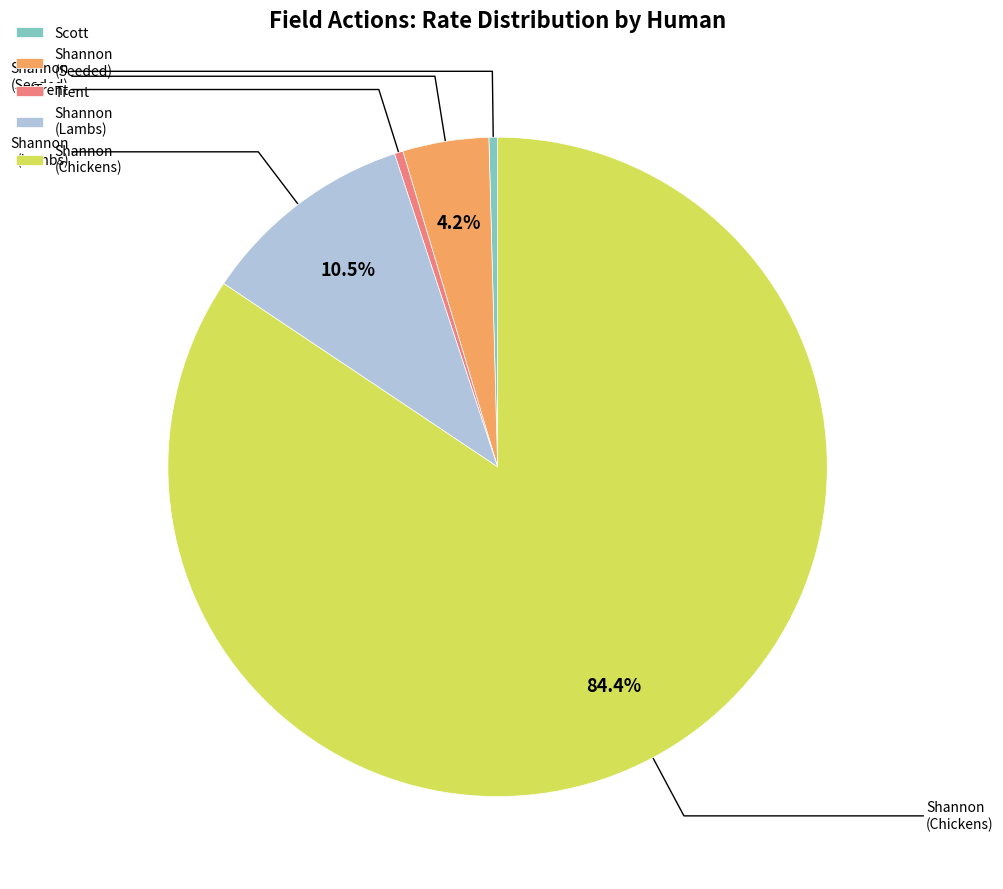

Which has a higher value, Trent or Shannon (Seeded)?

Shannon (Seeded)